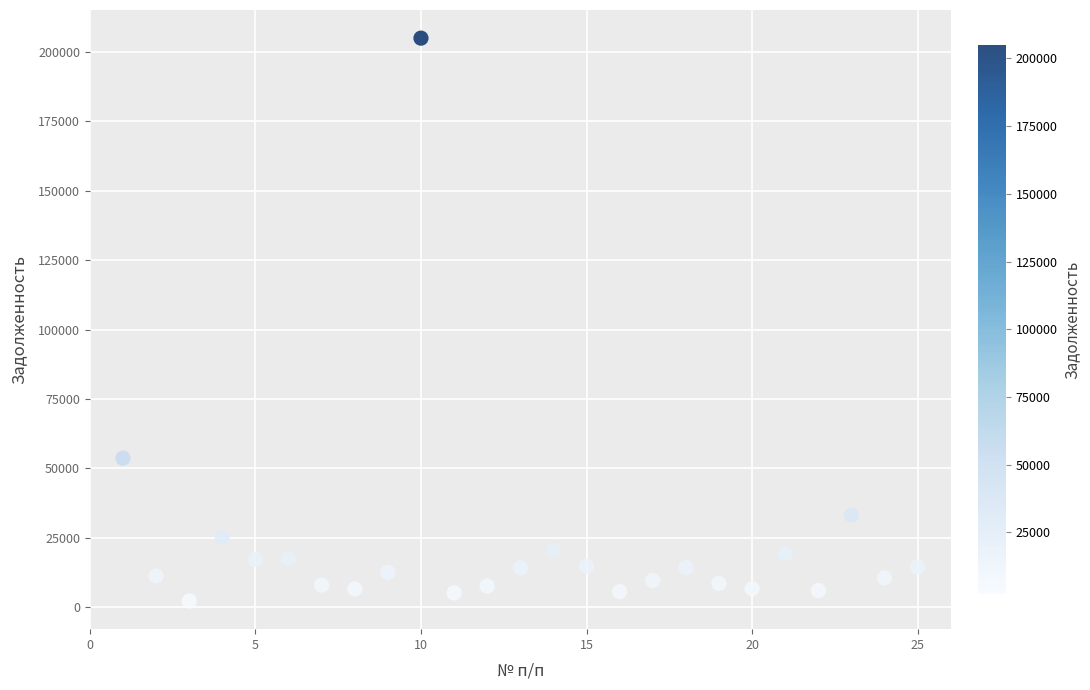

What Y value in the scatter plot is closest to 103575?

53650.5